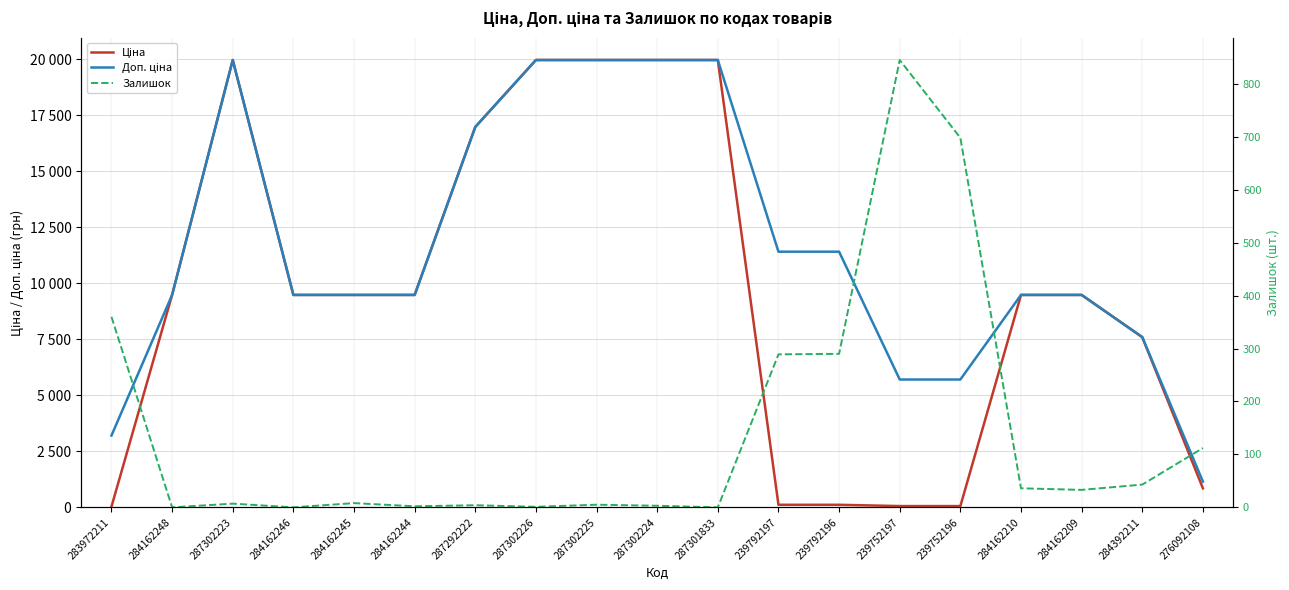

The value of Ціна at 284392211 is 7596.5. True or false?

True